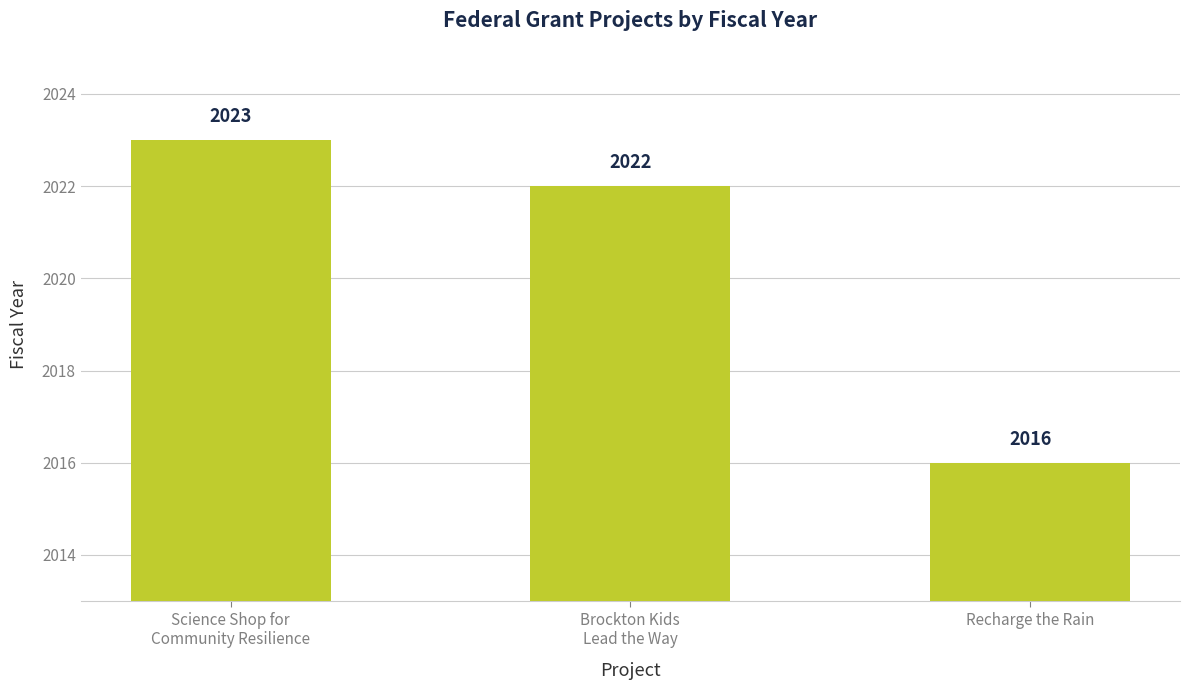

List the labels in order of value, largest first.

Science Shop for
Community Resilience, Brockton Kids
Lead the Way, Recharge the Rain